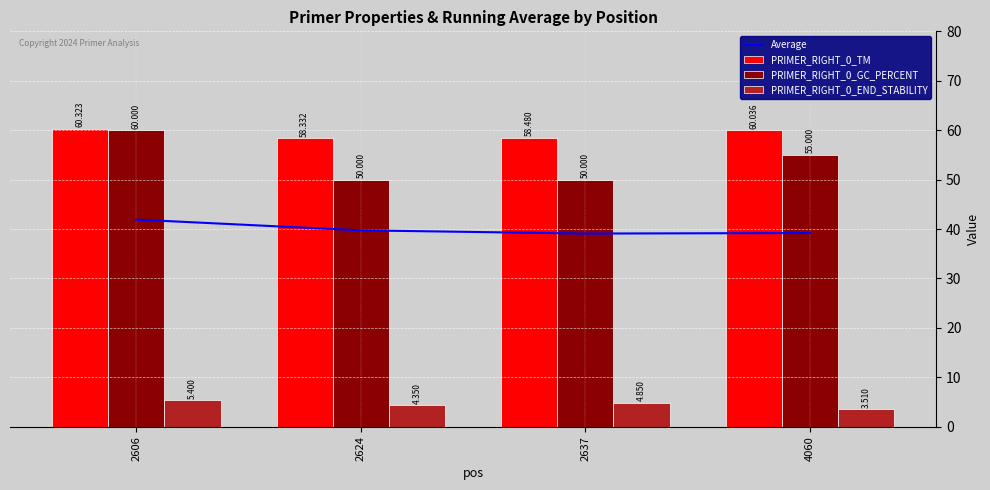

How many PRIMER_RIGHT_0_GC_PERCENT values are between 50 and 60?

4